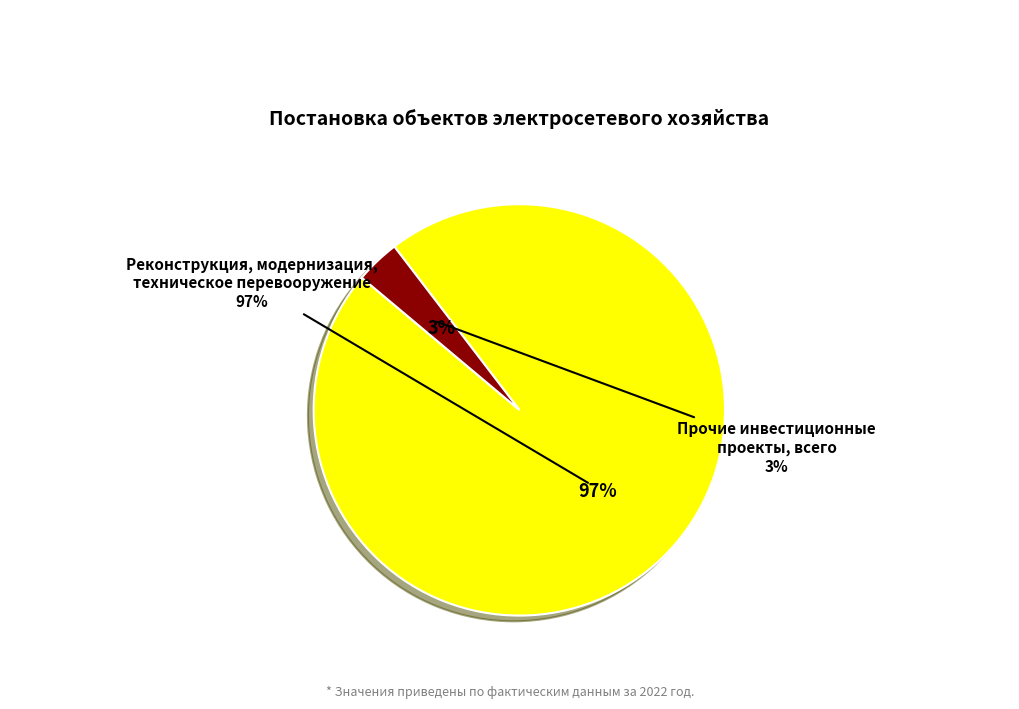

Does Инвестиционные проекты, реализация которых represent more than half of the total?

No